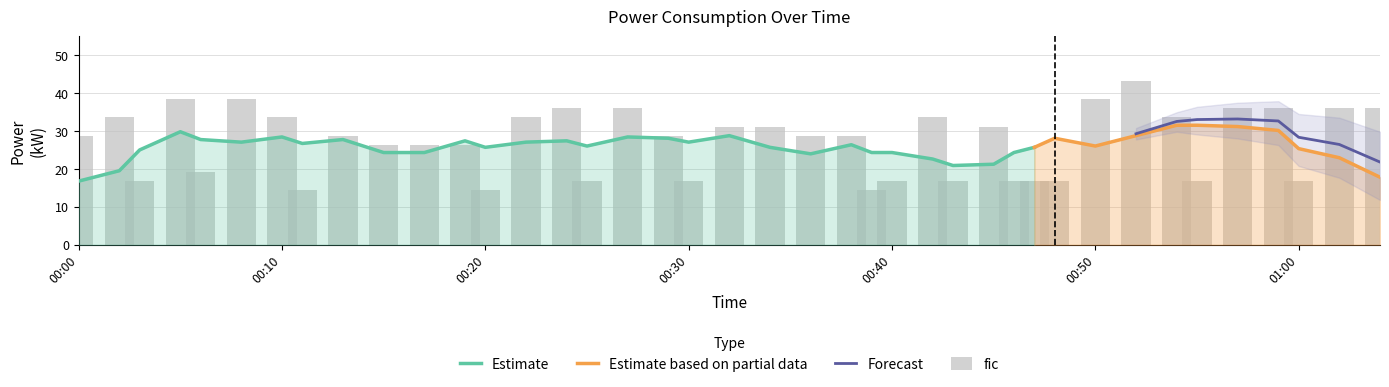

Which label corresponds to the largest value in the chart?

2023-05-14T00:52:00